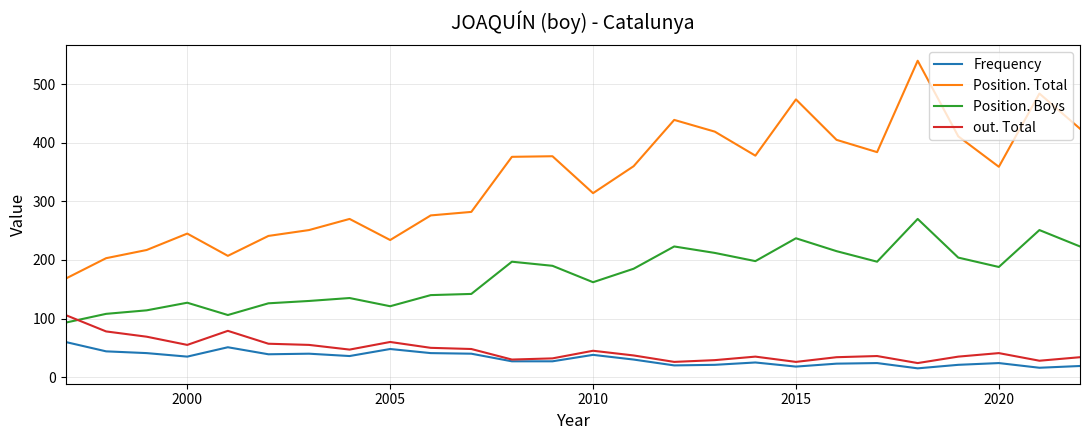

Which series has the widest spread of values?

Position. Total